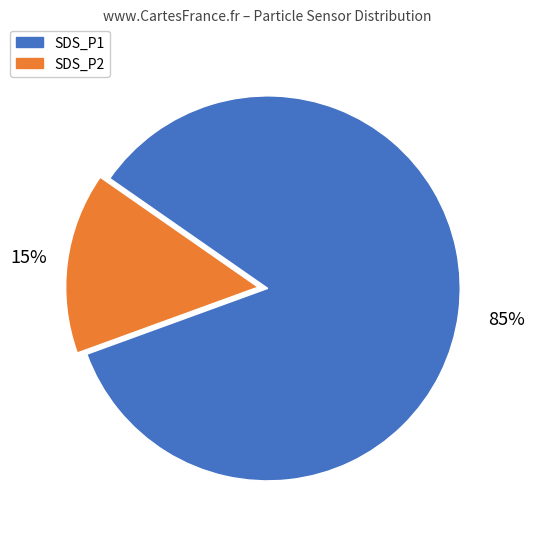

Count the number of slices in the pie.

2